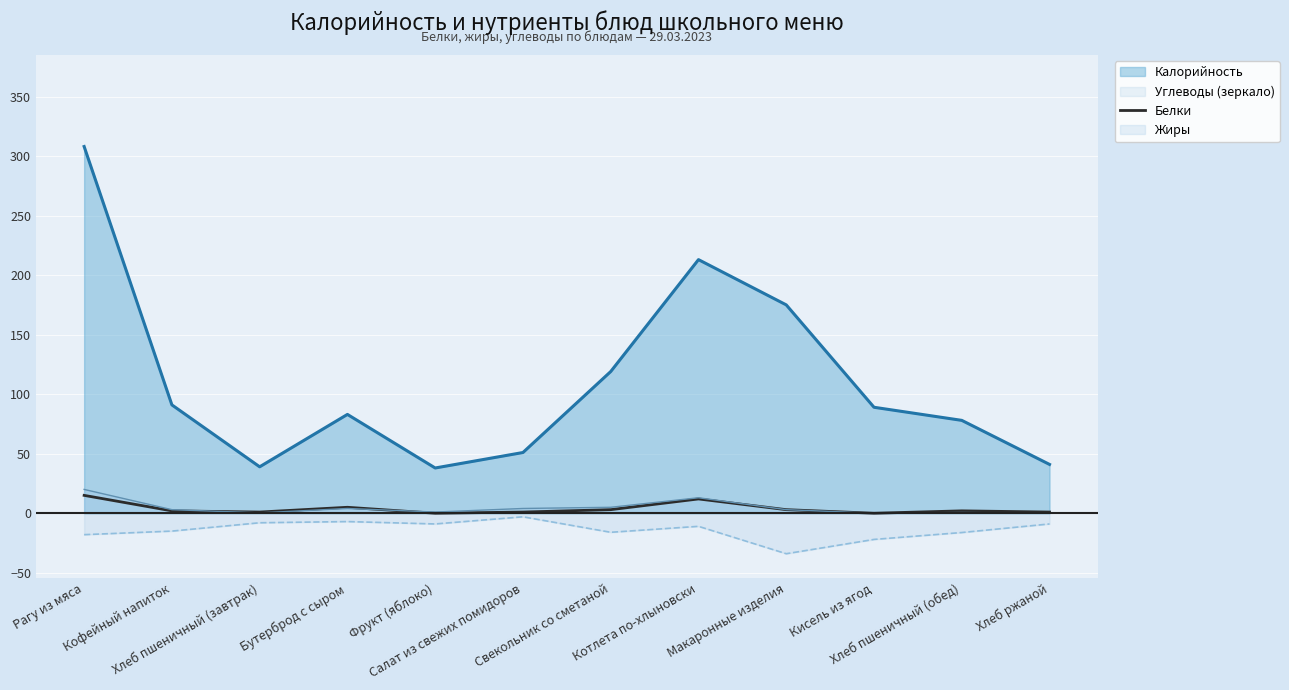

What is the label of the 12th point from the left?

Хлеб ржаной